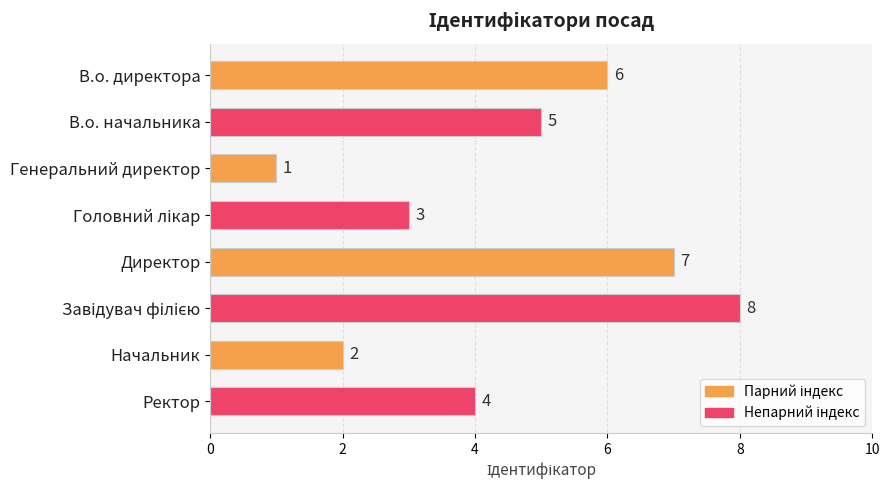

Between В.о. начальника and Начальник, which is larger?

В.о. начальника